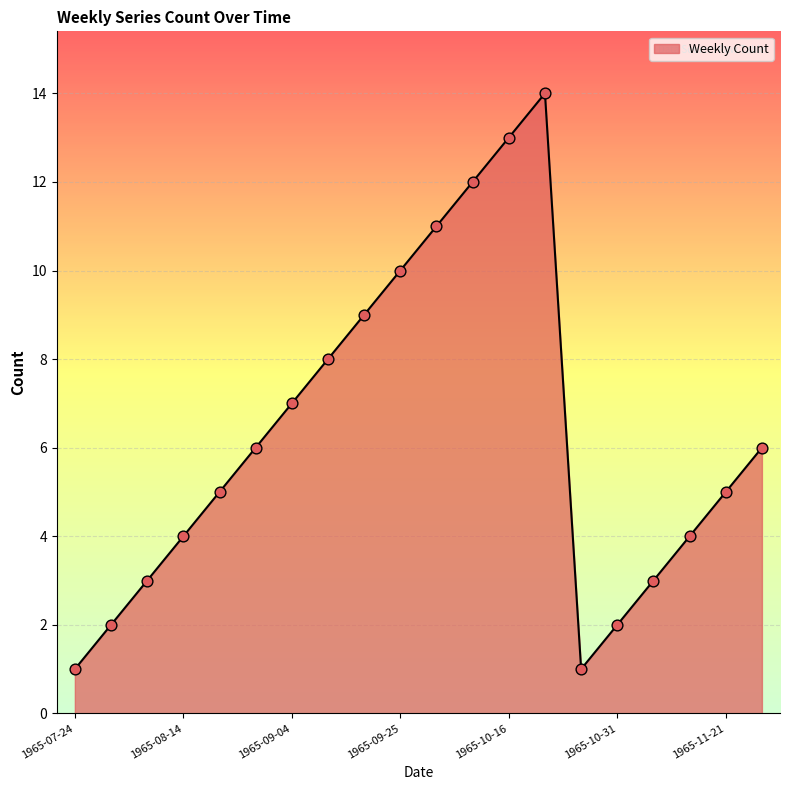

What is the greatest value displayed?

14